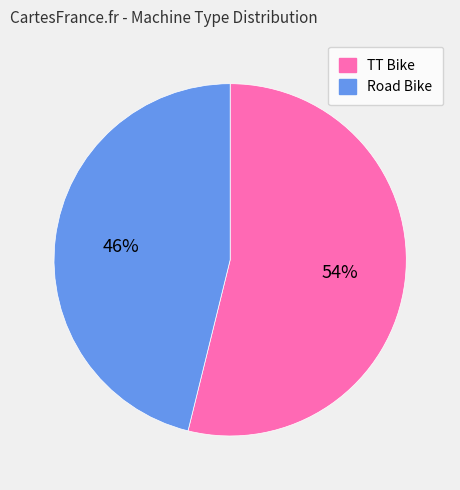

Is it true that TT Bike is 66% of the pie?

False